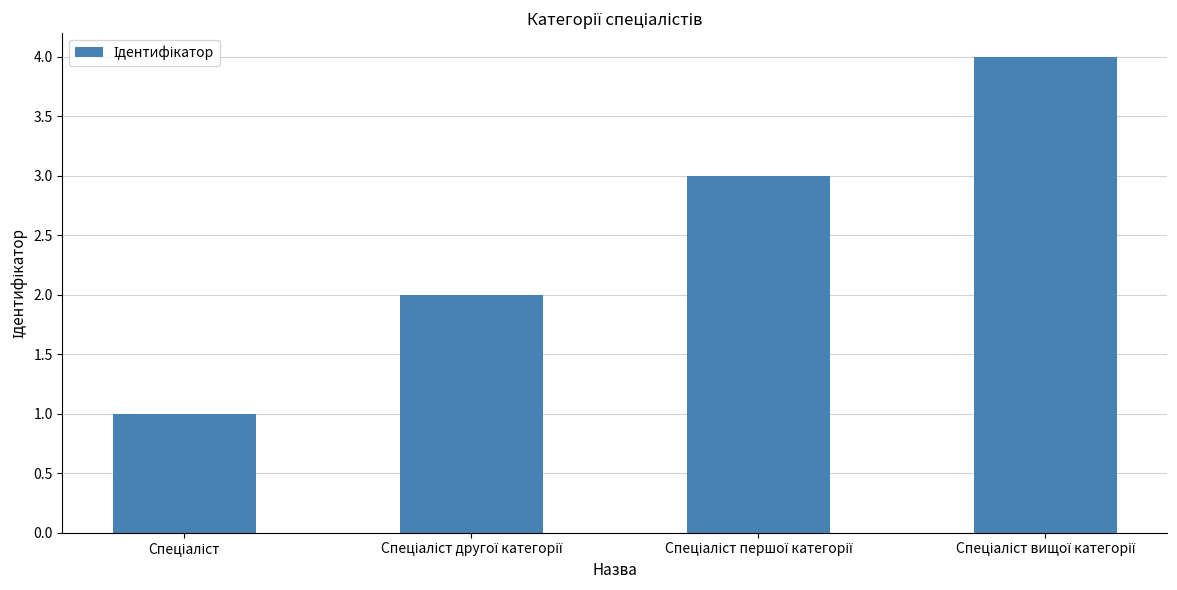

What is the greatest value displayed?

4